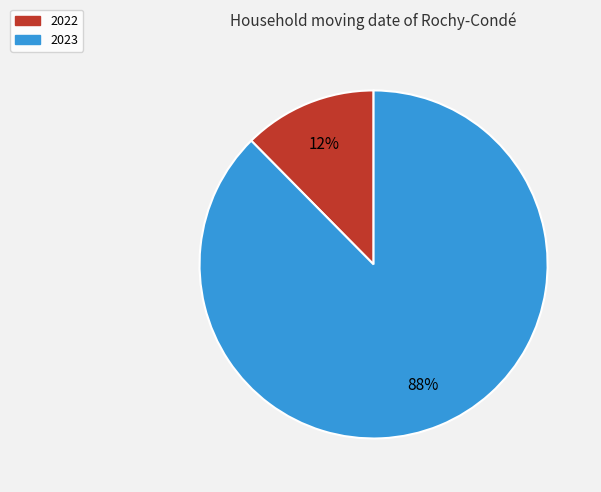

True or false: 2023 accounts for 88% of the total.

True